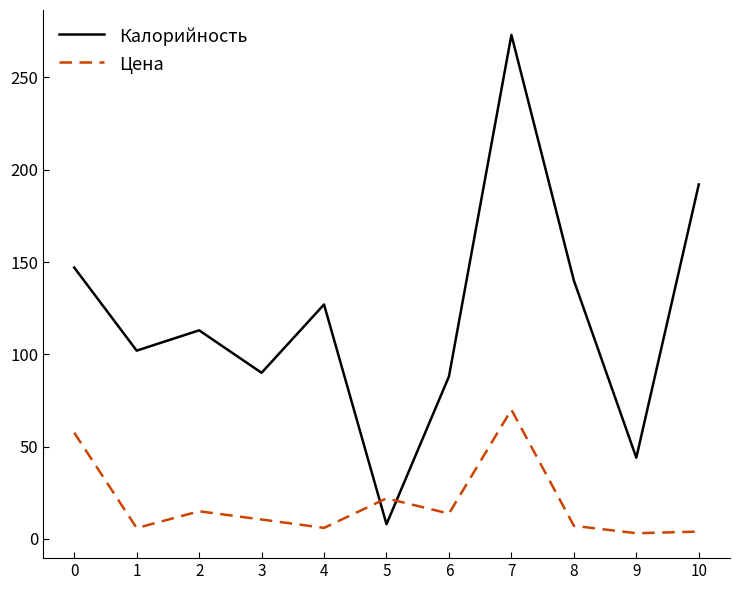

List the series in order of their overall mean, lowest first.

Цена, Калорийность